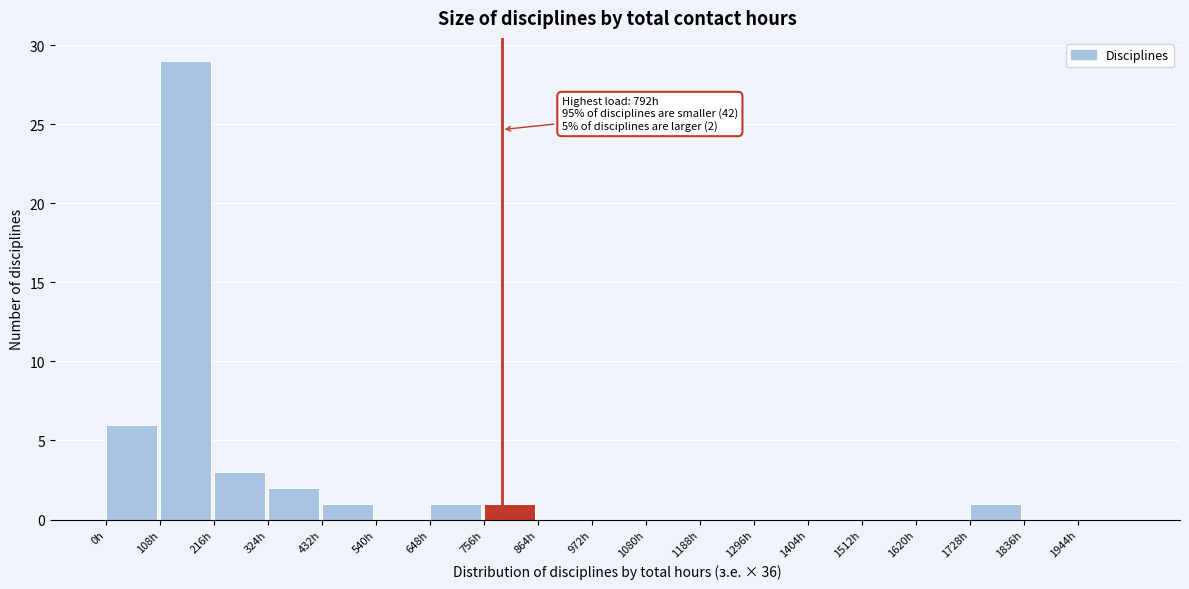

Over which range of the x-axis is the bar tallest?

108 to 216